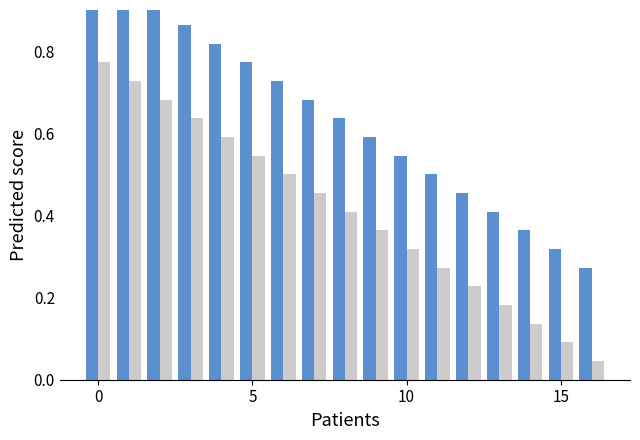

The value of no se generó at 15 is 0.4. True or false?

False